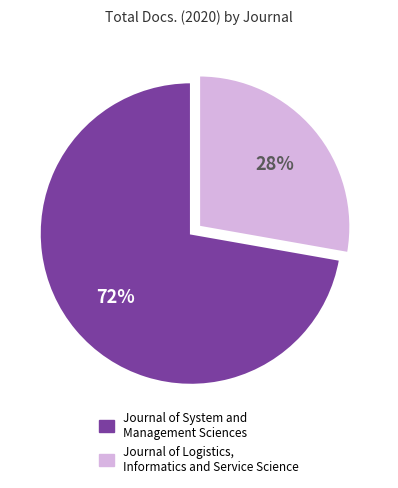

The Journal of Logistics, Informatics and Service Science slice represents 38% of the pie. True or false?

False